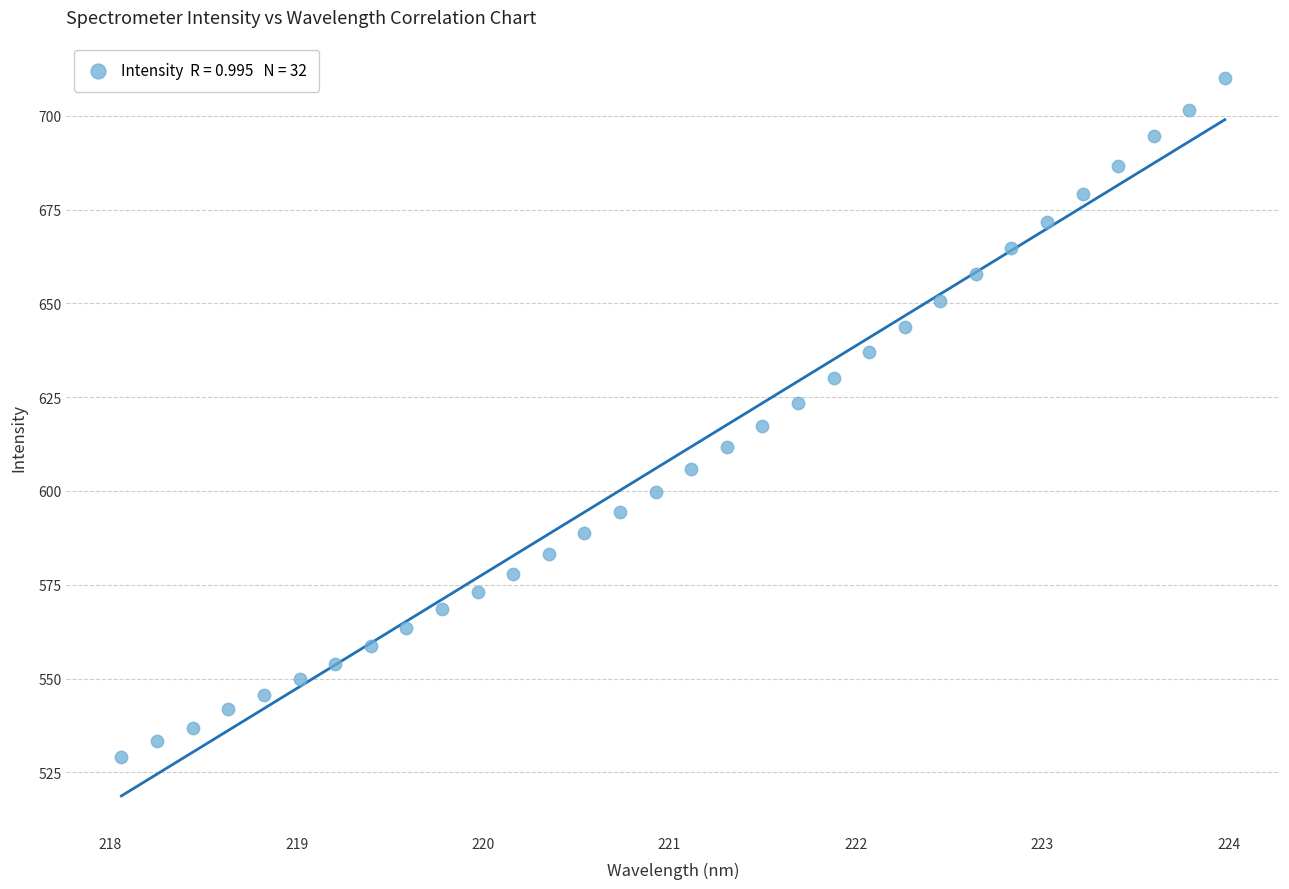

What is the range of X values (max minus min)?

5.9